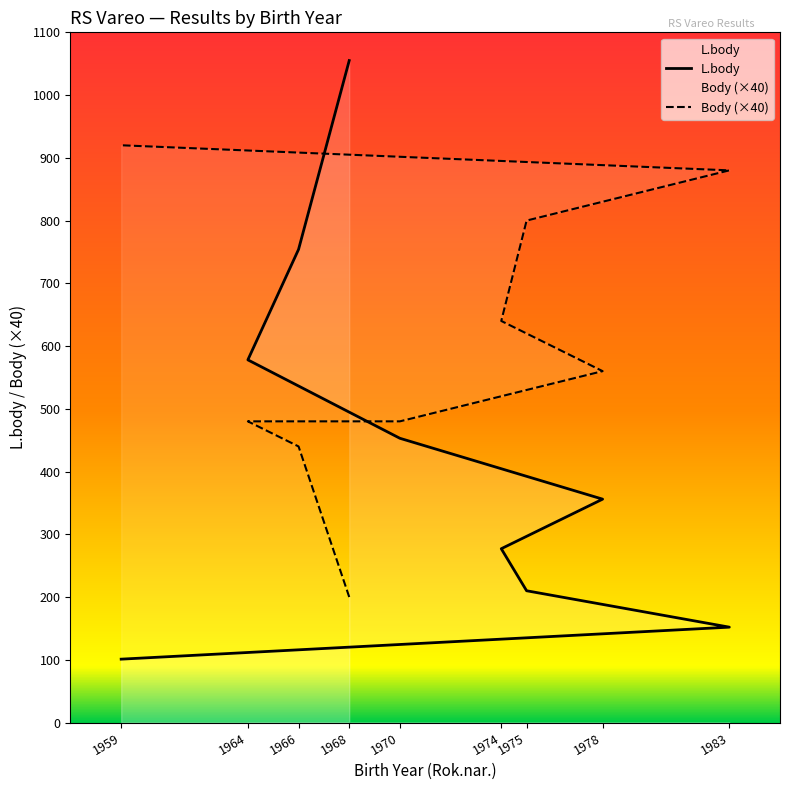

Which series has the largest total across all categories?

Body